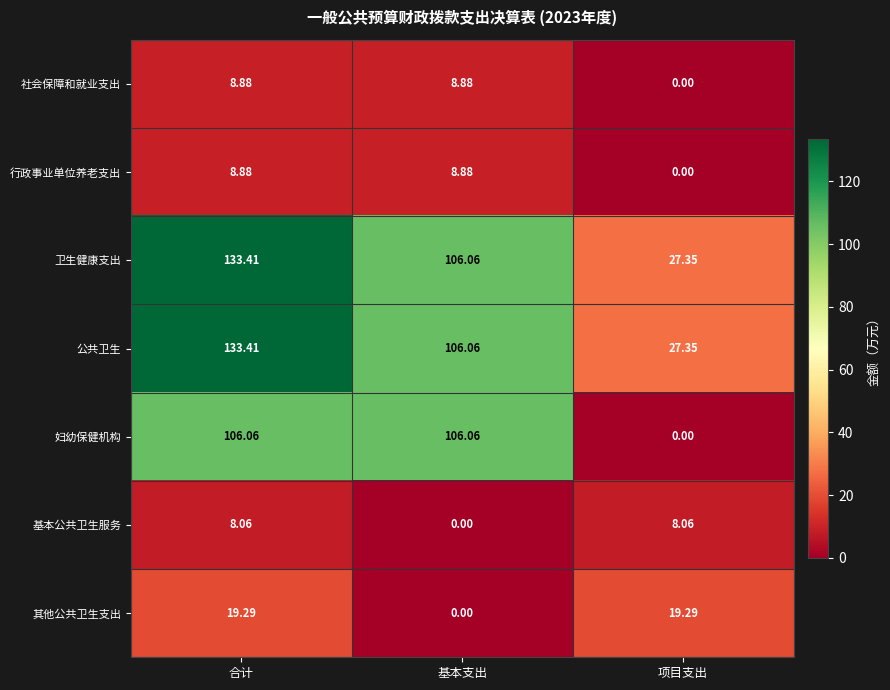

Is the value of 行政事业单位养老支出 at 合计 greater than the value of 基本公共卫生服务 at 合计?

Yes